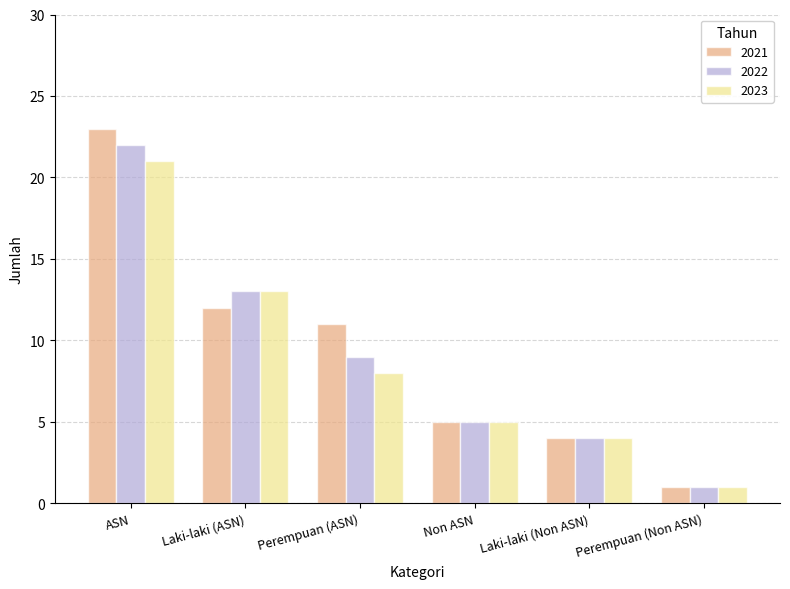

Is the value of 2021 at Laki-laki (Non ASN) greater than the value of 2023 at Non ASN?

No